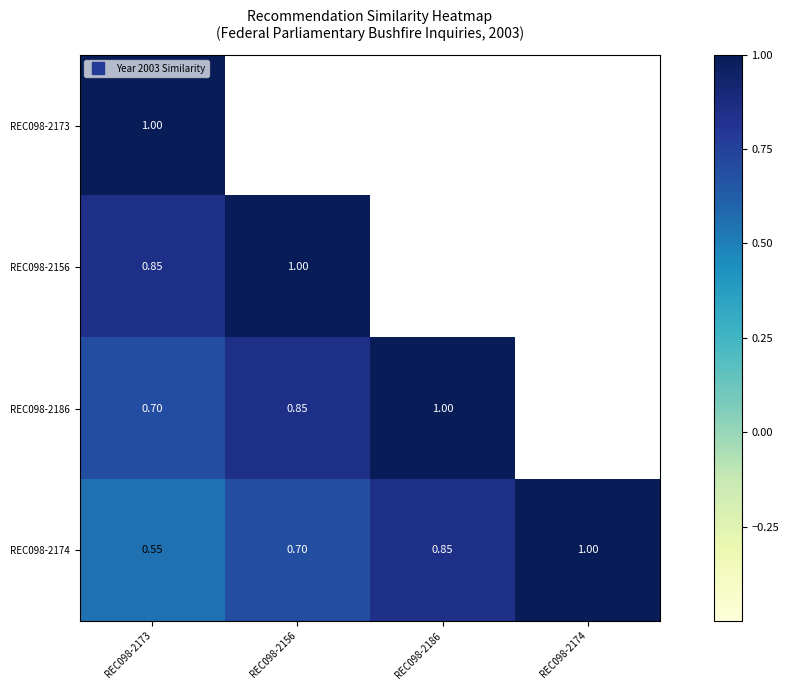

At which label does REC098-2156 reach its peak?

REC098-2156